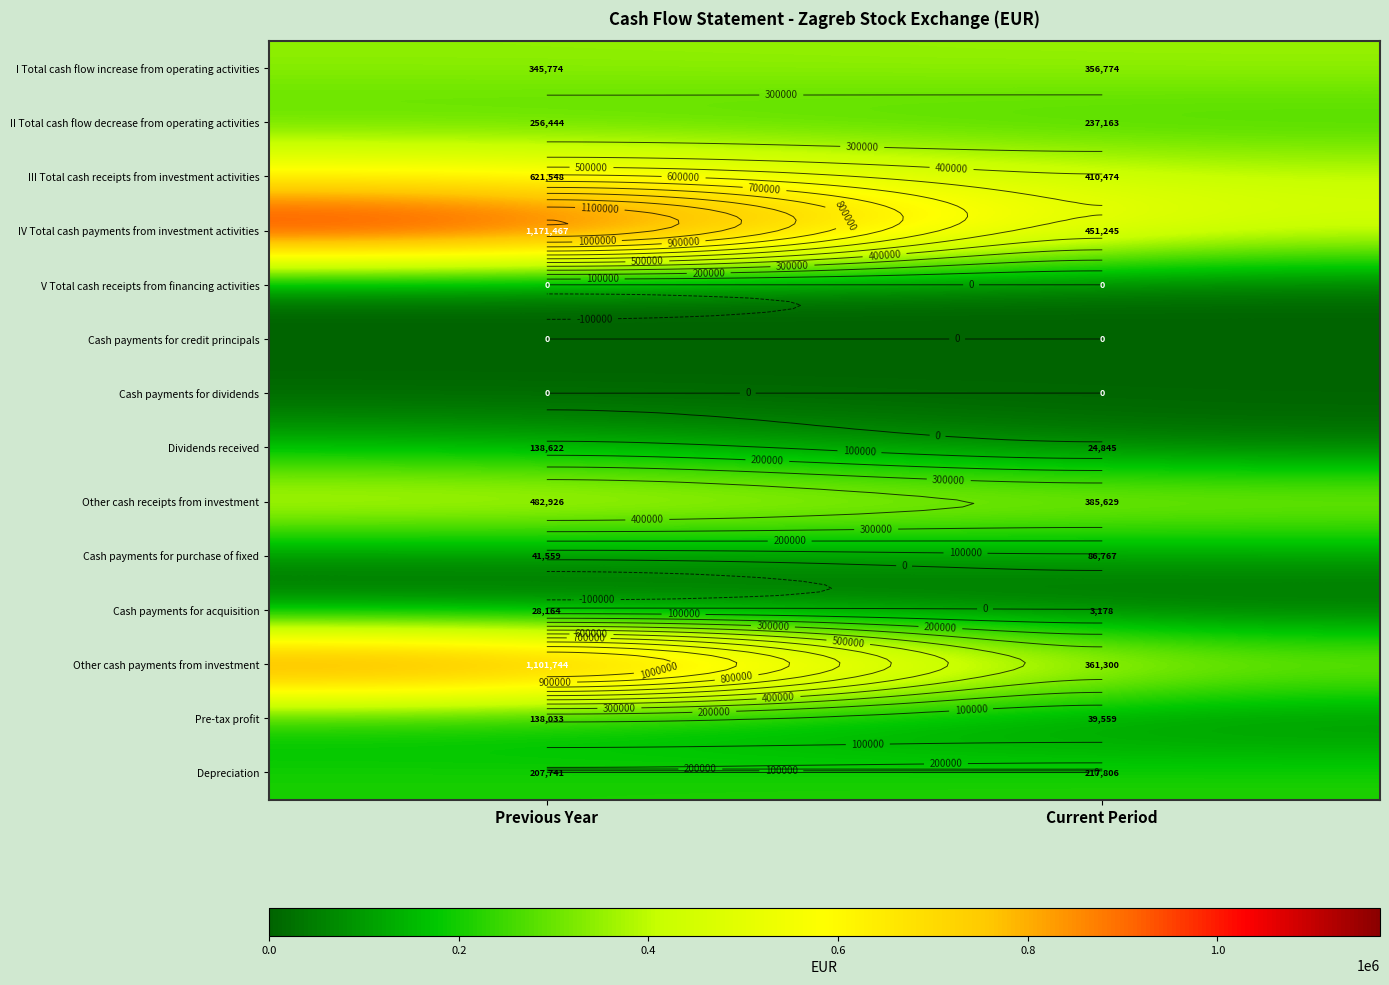

Rank the series by their maximum value, from highest to lowest.

IV Total cash payments from investment activities, Other cash payments from investment, III Total cash receipts from investment activities, Other cash receipts from investment, I Total cash flow increase from operating activities, II Total cash flow decrease from operating activities, Depreciation, Dividends received, Pre-tax profit, Cash payments for purchase of fixed, Cash payments for acquisition, V Total cash receipts from financing activities, Cash payments for credit principals, Cash payments for dividends